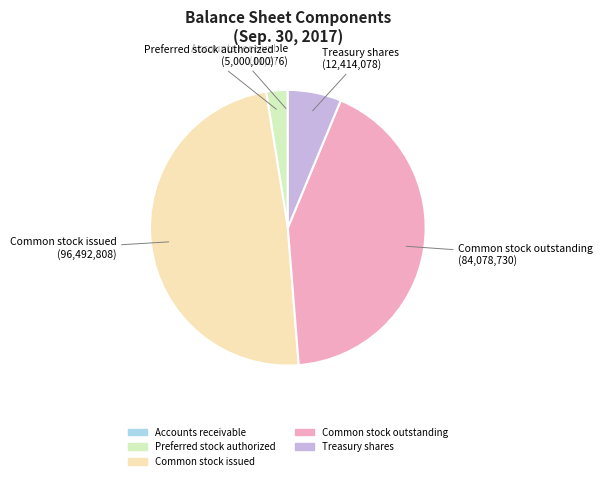

Which has a higher value, Preferred stock authorized or Common stock issued?

Common stock issued